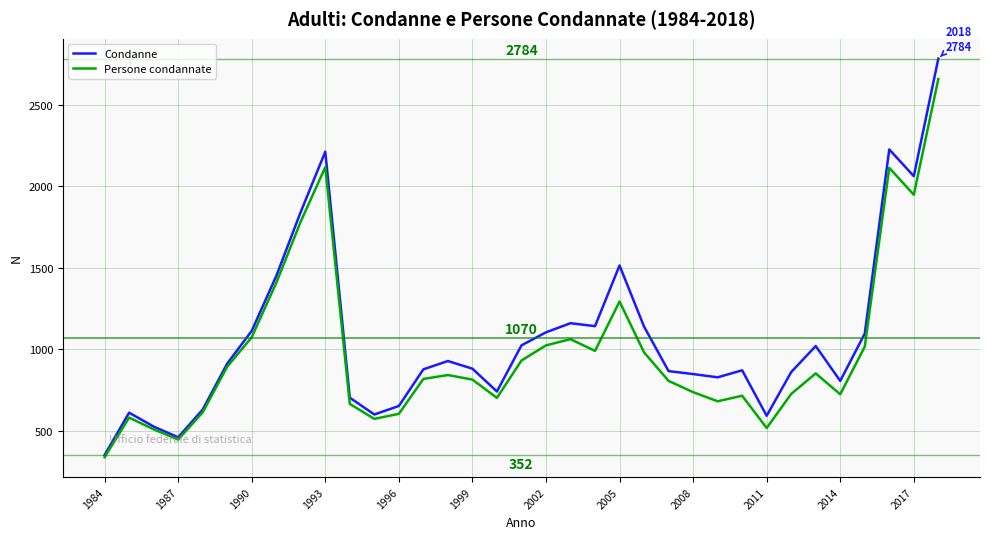

What is the minimum value shown in the chart?

339